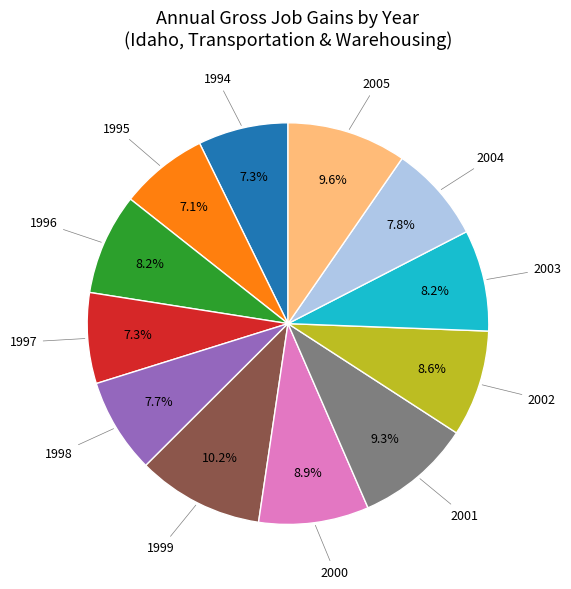

Which has a higher value, 1997 or 2000?

2000